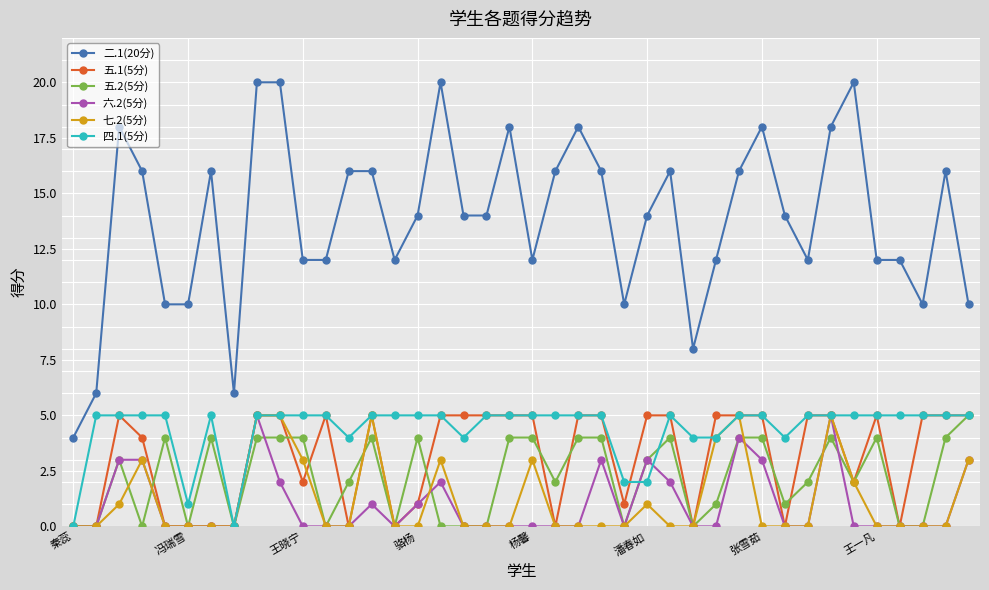

Which series has the largest total across all categories?

二.1(20分)